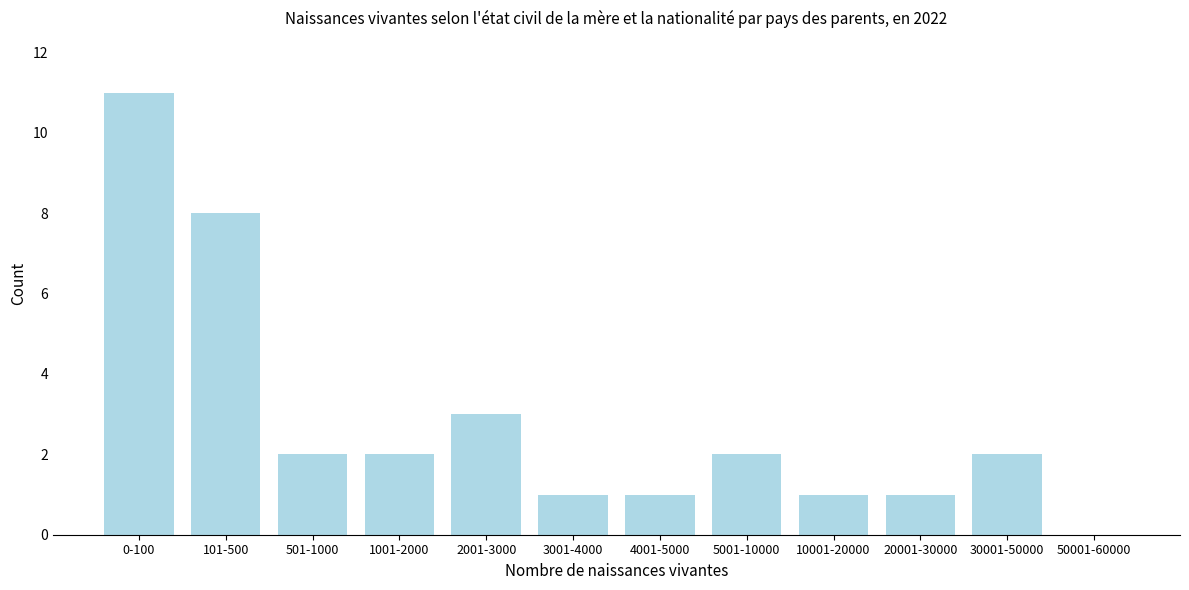

Reading right to left, list all the values displayed in this chart.

50001-60000=0	30001-50000=2	20001-30000=1	10001-20000=1	5001-10000=2	4001-5000=1	3001-4000=1	2001-3000=3	1001-2000=2	501-1000=2	101-500=8	0-100=11